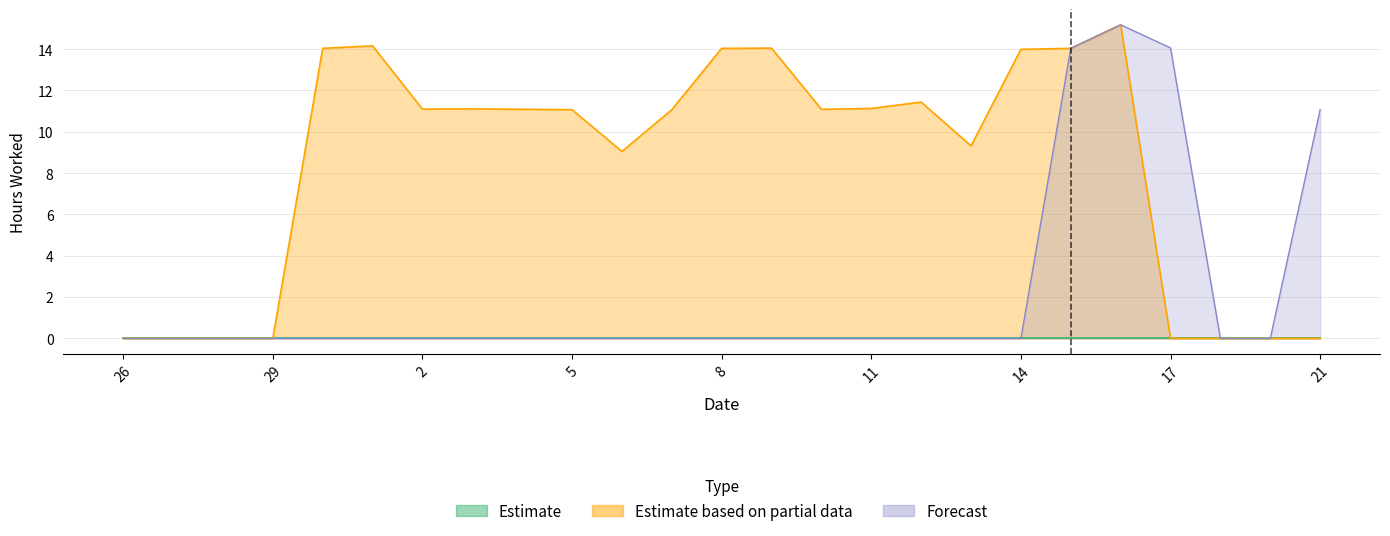

List the series in order of their peak value, highest first.

Estimate based on partial data, Forecast, Estimate